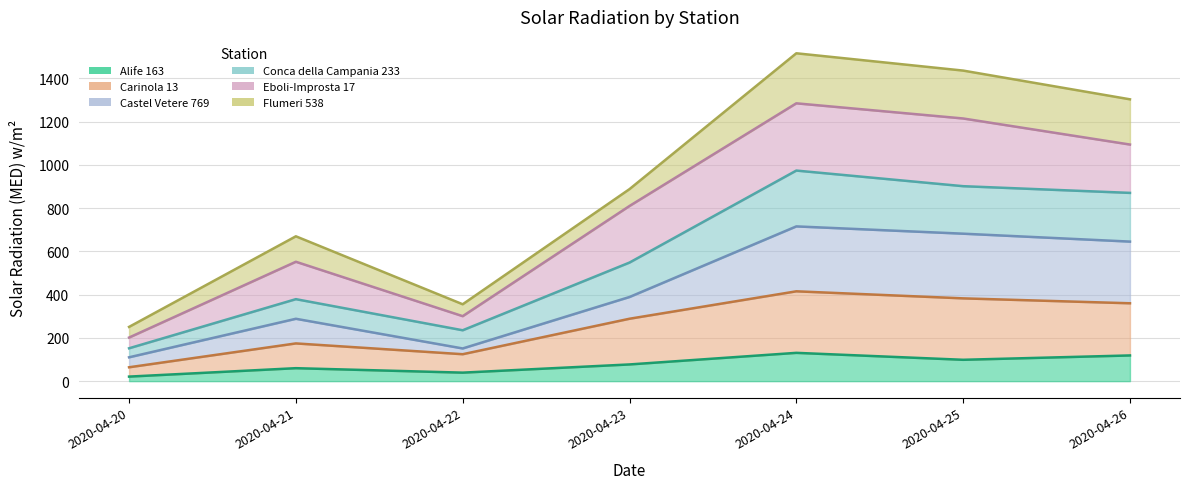

True or false: Alife 163 and Conca della Campania 233 cross at least once.

False